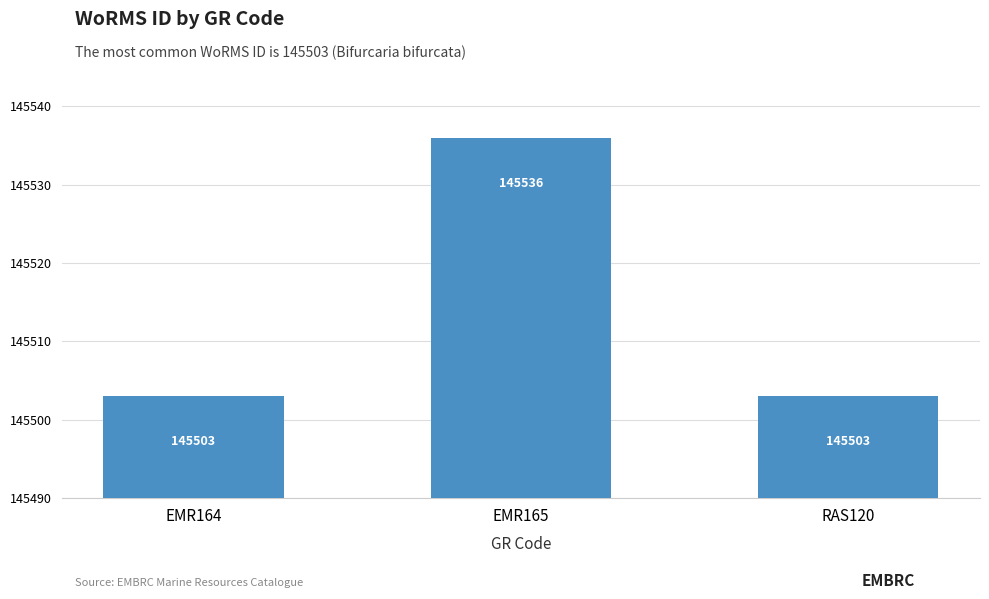

Which has a higher value, EMR164 or EMR165?

EMR165